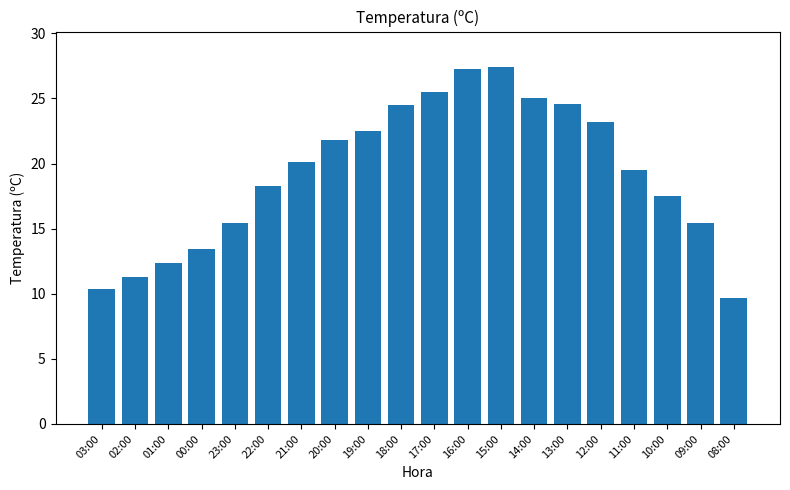

What is the ratio of the value at 02:00 to the value at 08:00?

1.2